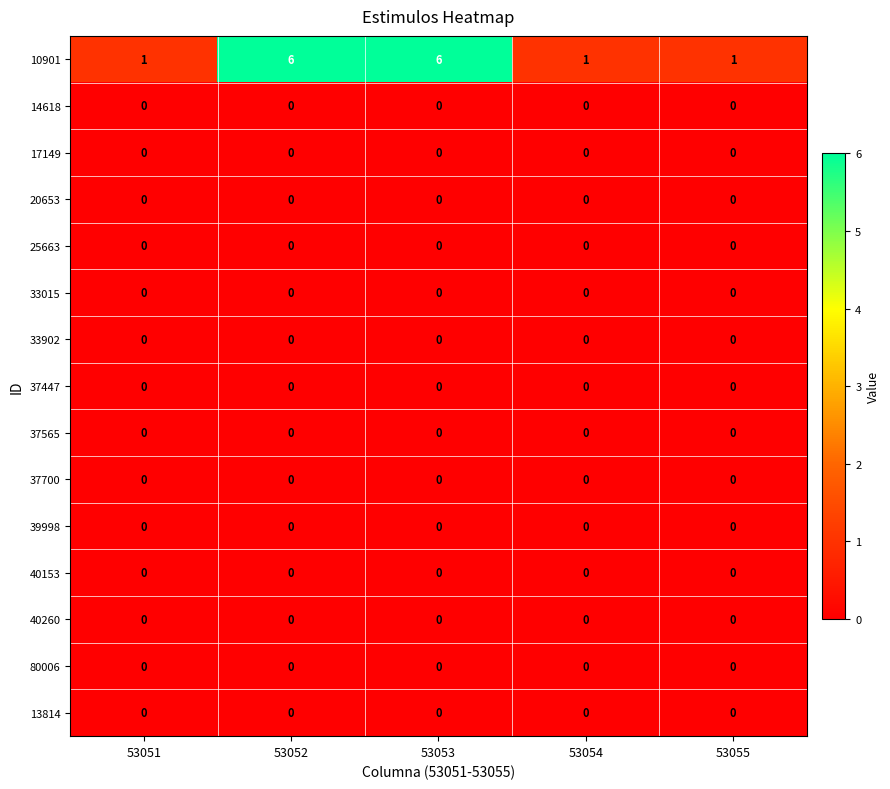

What is the difference between the highest and lowest values at 53052?

6